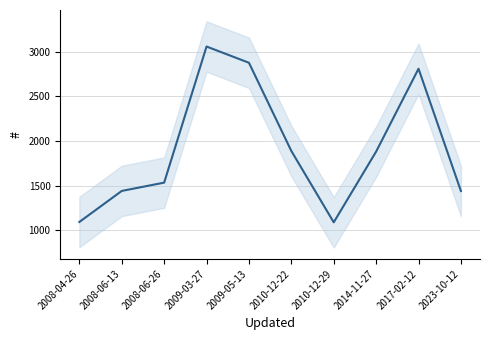

The value at 2009-03-27 is 1568. True or false?

False